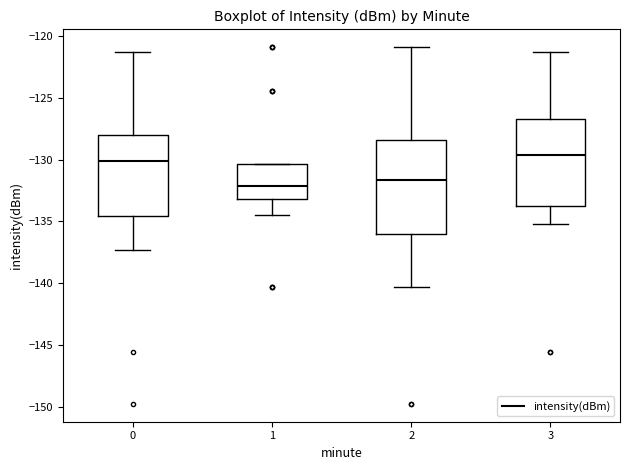

Reading left to right, transcribe this box plot: for each box, give where its median line is, the range the box spans, and where its two whiskers end, as read against the y-axis. The values are not printed on the chart, so give them approximately, as read against the axis.

0: median -130.0, box -134.5 to -128.0, whiskers -137.5 to -121.5
1: median -132.0, box -133.0 to -130.5, whiskers -134.5 to -130.5
2: median -131.5, box -136.0 to -128.5, whiskers -140.5 to -121.0
3: median -129.5, box -133.5 to -126.5, whiskers -135.0 to -121.5